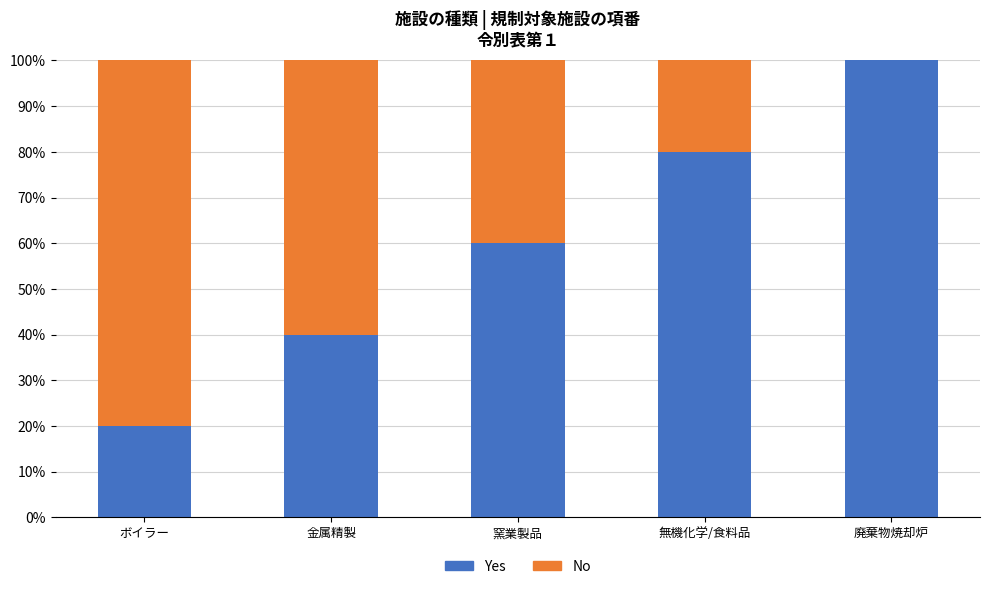

Reading right to left, transcribe the values for Yes.

廃棄物焼却炉=100	無機化学/食料品=80	窯業製品=60	金属精製=40	ボイラー=20